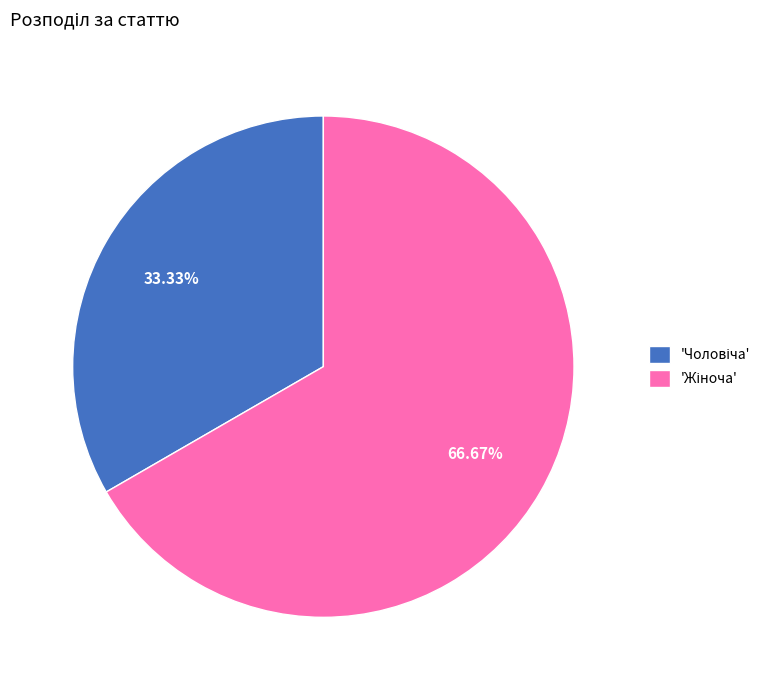

To the nearest percent, what is the average slice percentage?

50%